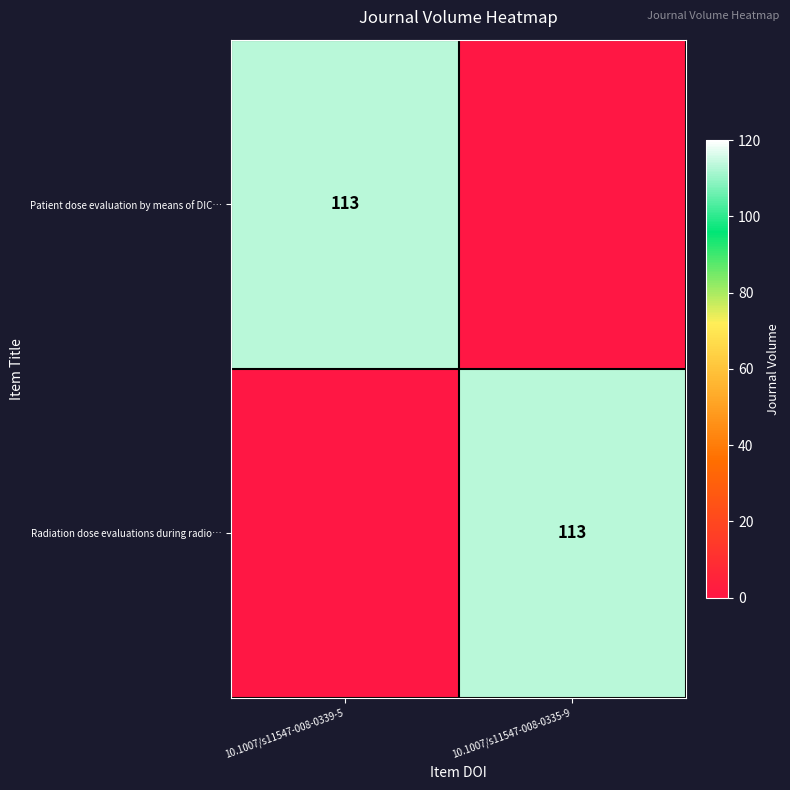

What is the maximum value shown in the chart?

113